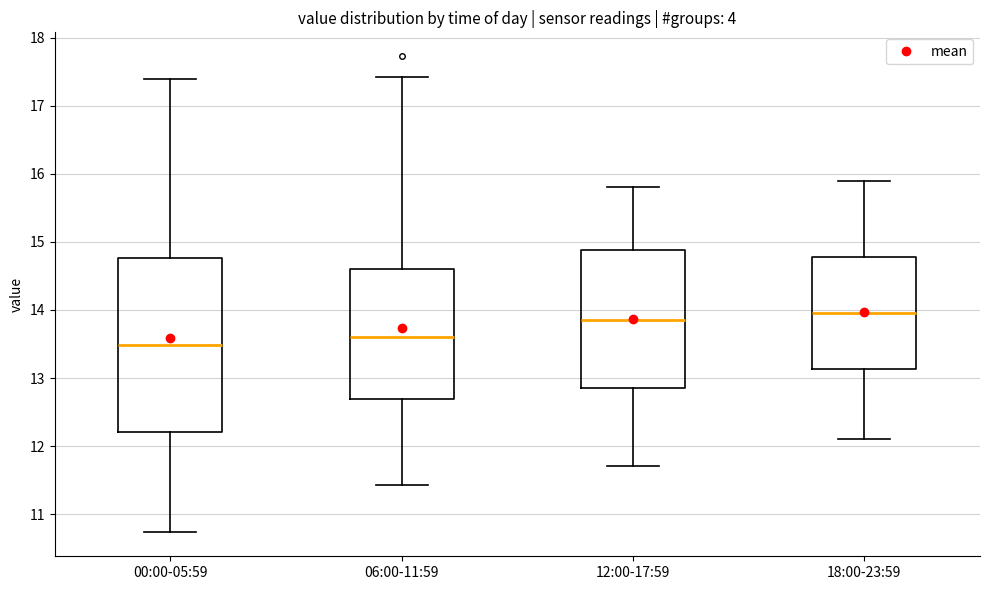

Reading left to right, read every box against the y-axis: the position of its median line, the range the box covers, and the ends of its whiskers. The values are not printed on the chart, so give them approximately, as read against the axis.

00:00-05:59: median 13.5, box 12.2 to 14.8, whiskers 10.7 to 17.4
06:00-11:59: median 13.6, box 12.7 to 14.6, whiskers 11.4 to 17.4
12:00-17:59: median 13.9, box 12.9 to 14.9, whiskers 11.7 to 15.8
18:00-23:59: median 14.0, box 13.1 to 14.8, whiskers 12.1 to 15.9